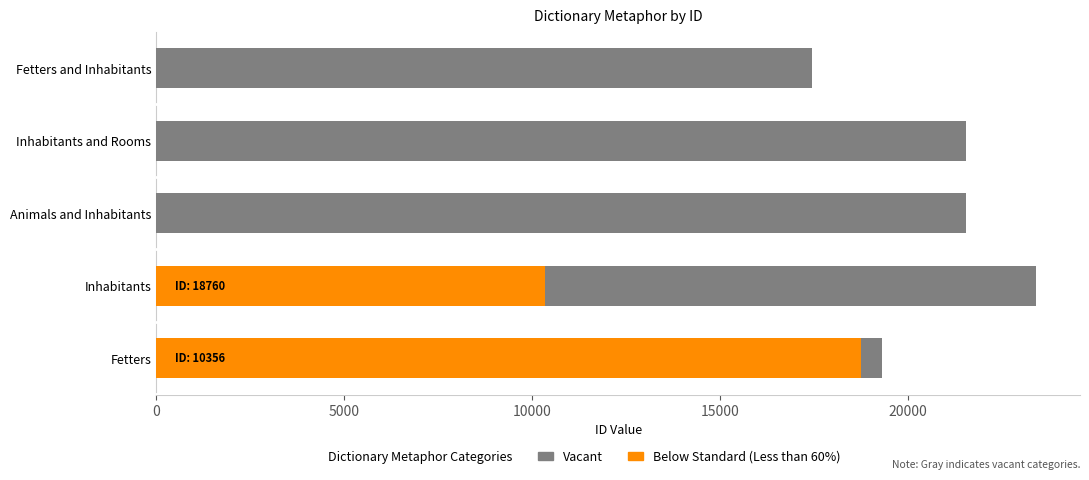

Is it true that Below Standard (Less than 60%) equals -7602 at Inhabitants and Rooms?

False